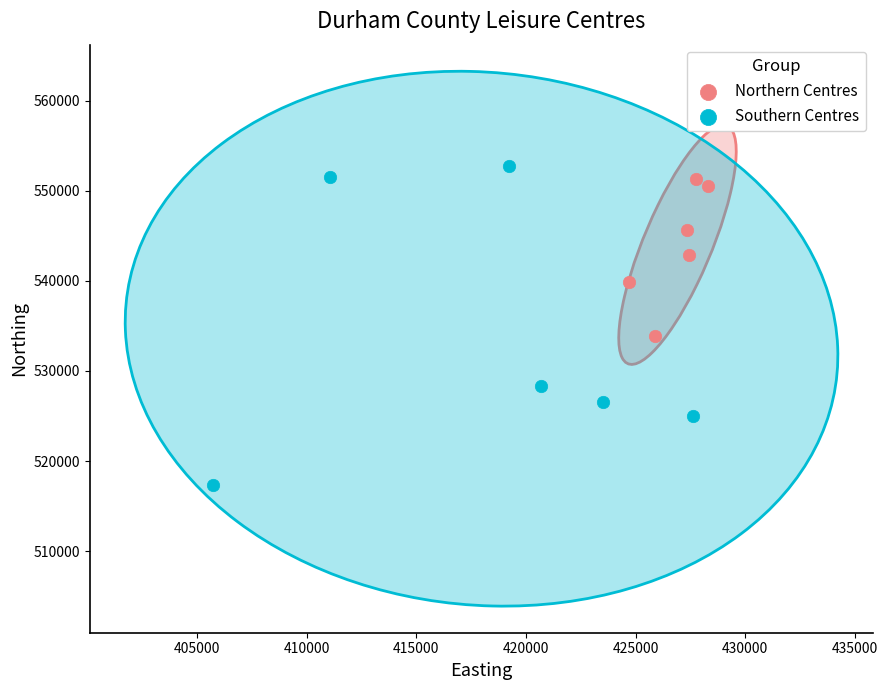

Which series contains the lowest Y value?

Southern Centres